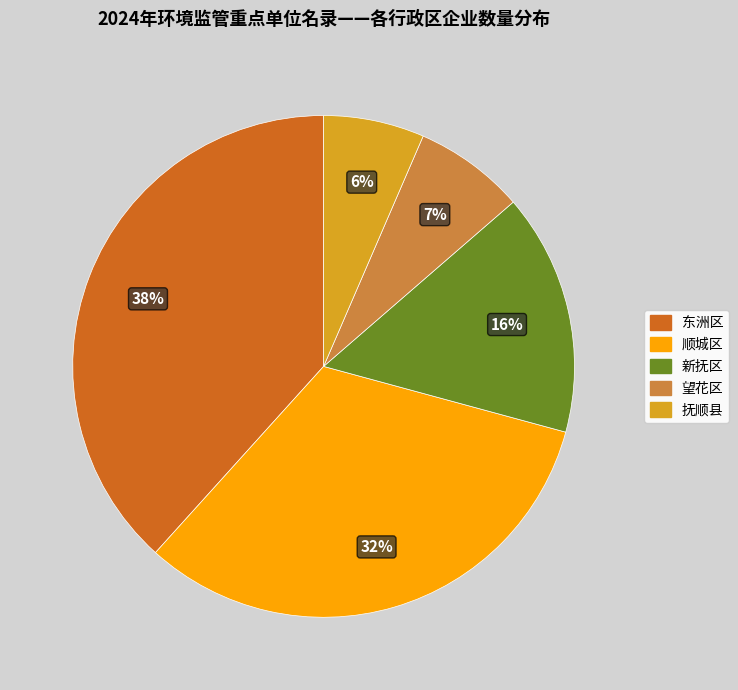

How many segments does this pie chart have?

5